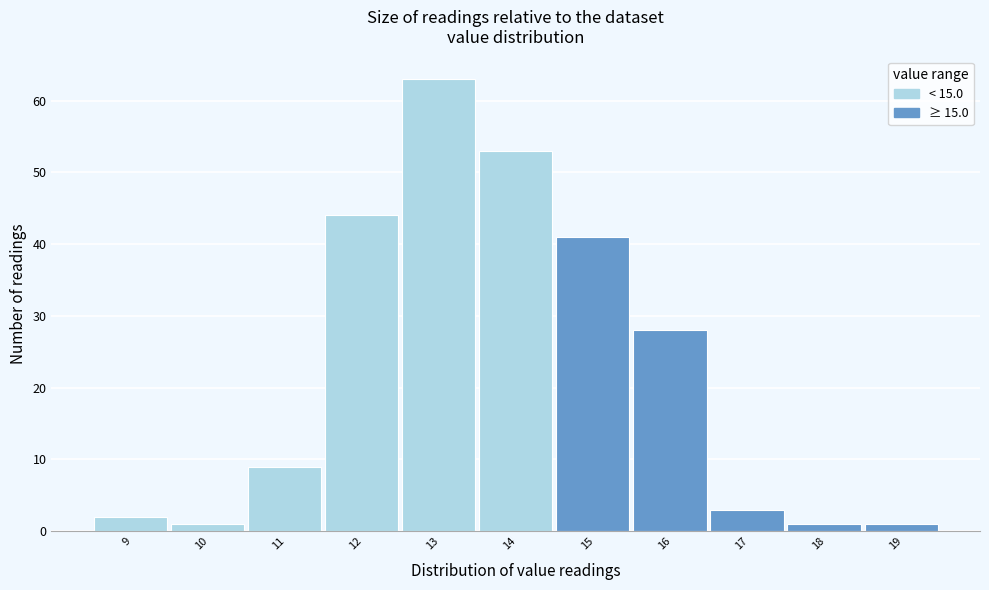

Reading left to right, what are all the values shown in this chart?

2	1	9	44	63	53	41	28	3	1	1